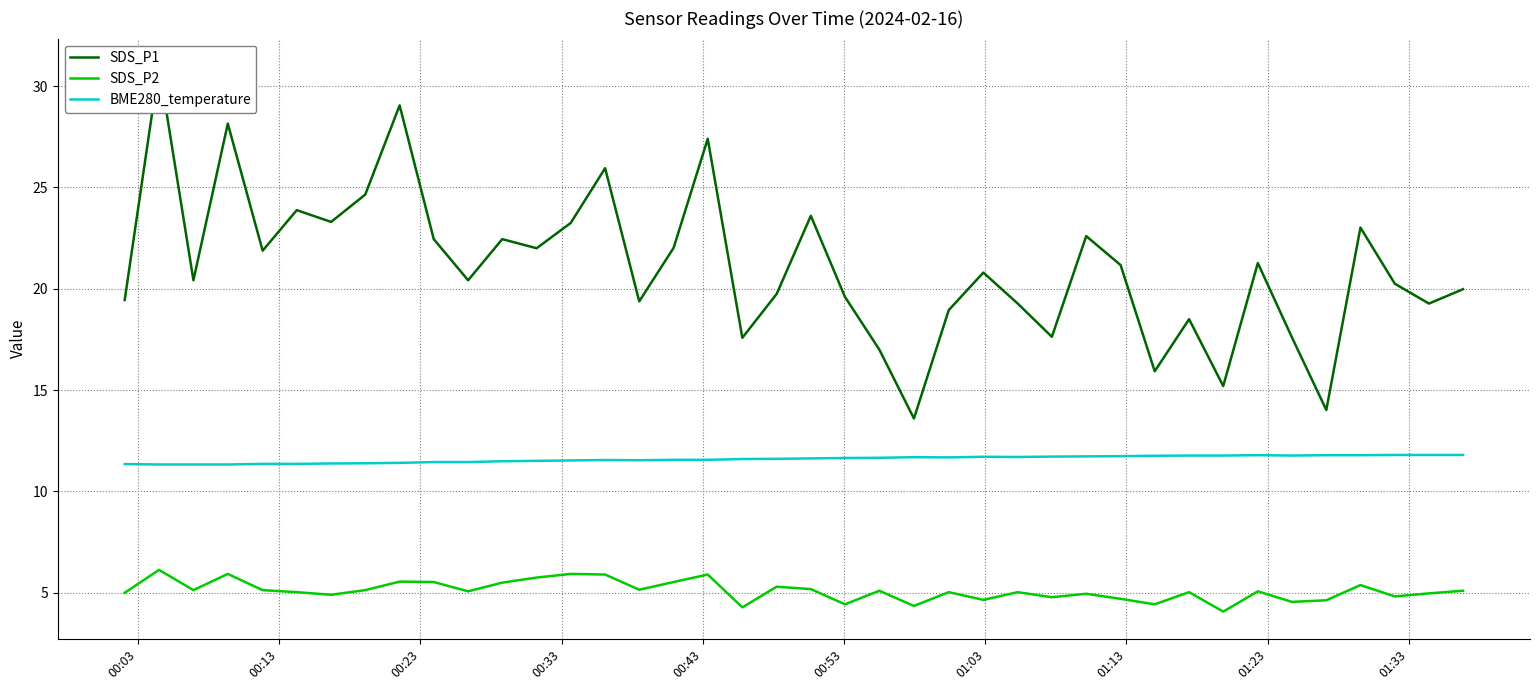

What is the sum of all SDS_P1 values?

843.7